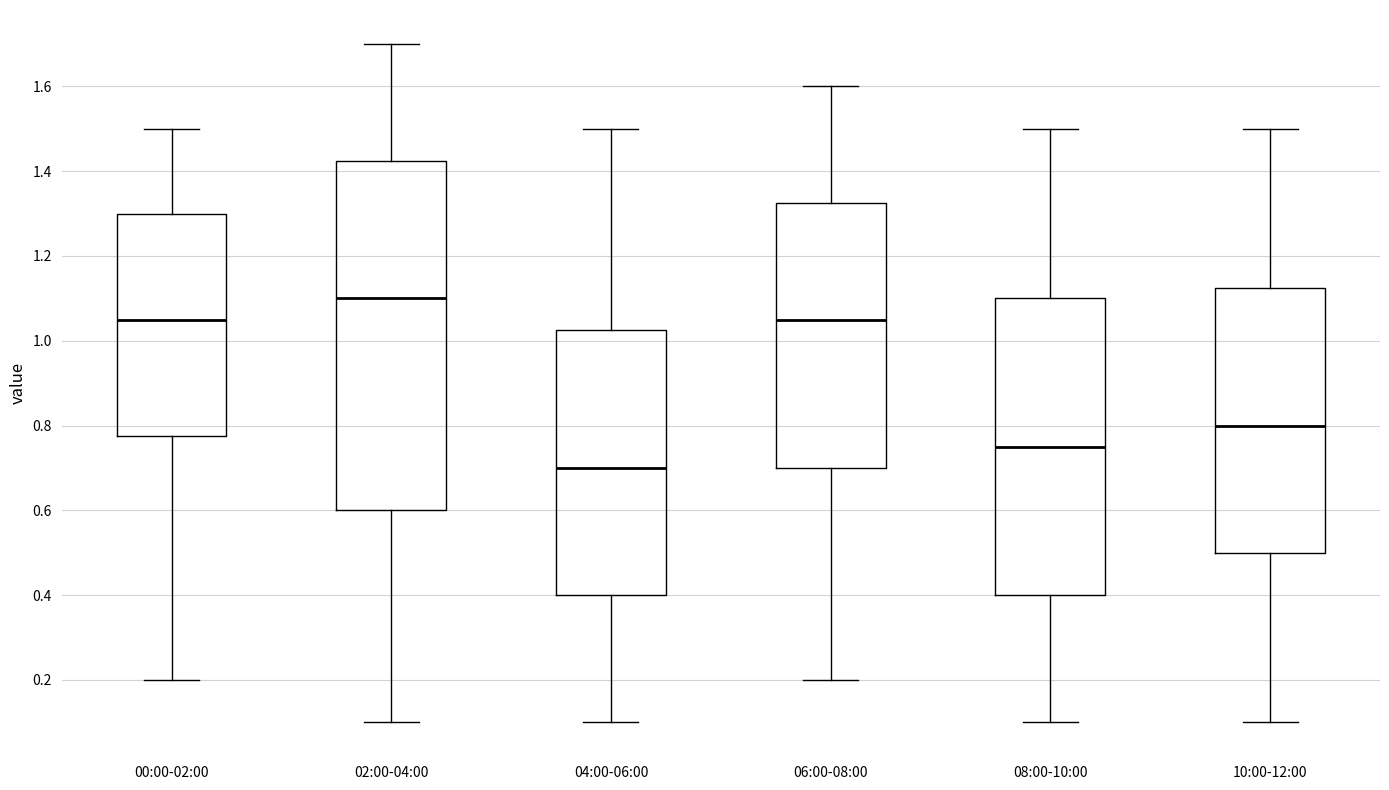

Which box is the tallest, from its lower edge to its upper edge?

02:00-04:00